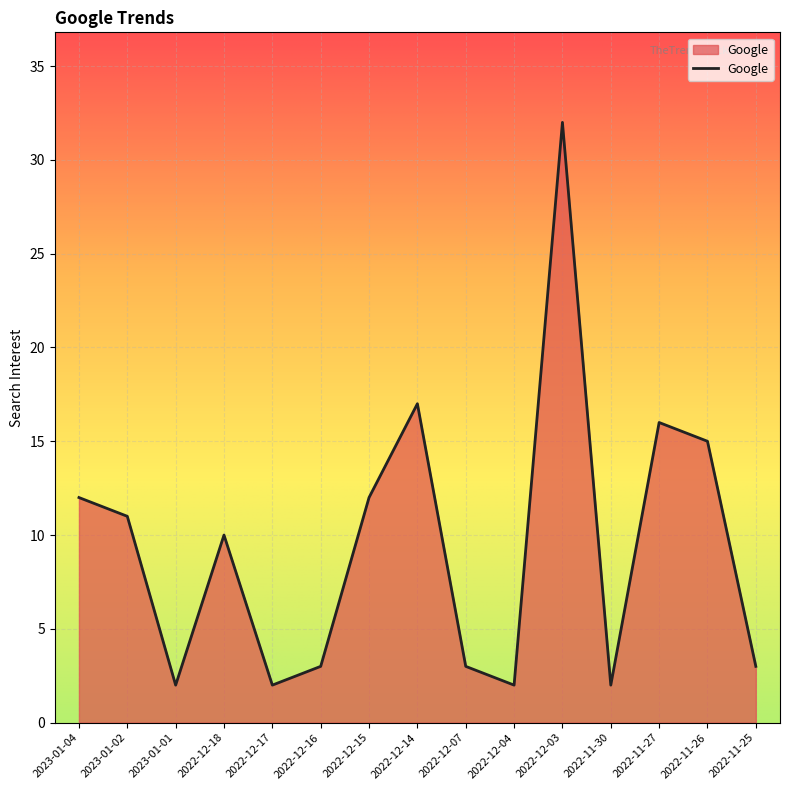

How many interior local peaks (higher than both neighbors) does the data have?

4